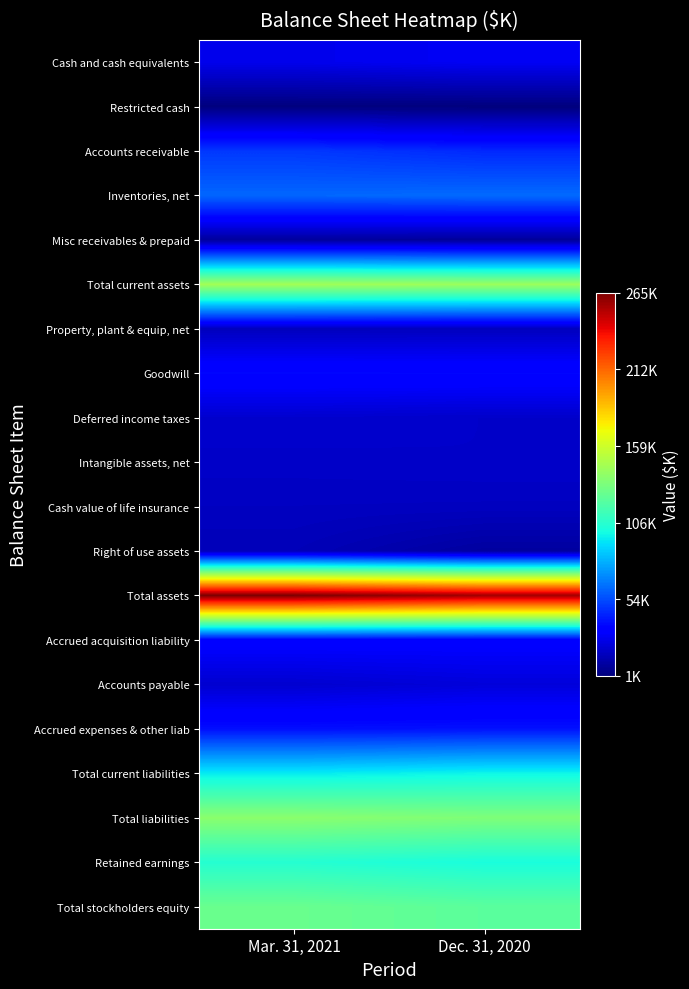

How many categories are shown in the chart?

2